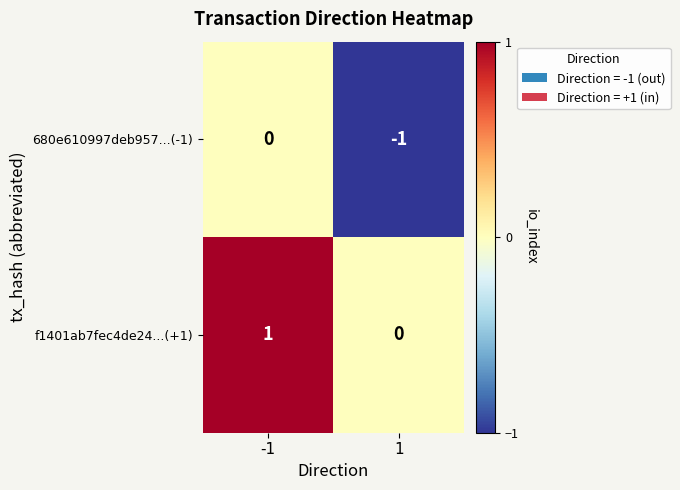

List the series in order of their peak value, lowest first.

680e610997deb957...(-1), f1401ab7fec4de24...(+1)